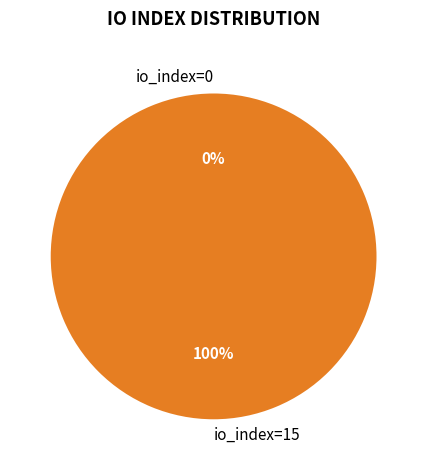

Which category has the biggest portion of the pie?

io_index=15